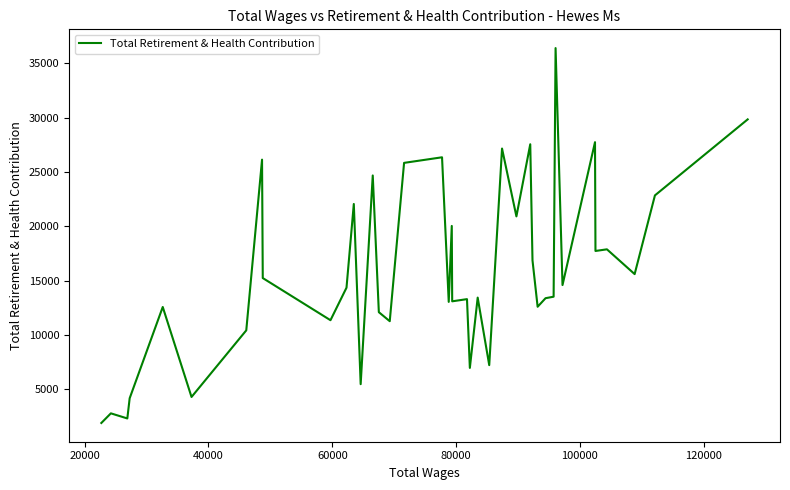

What is the smallest value displayed?

1879